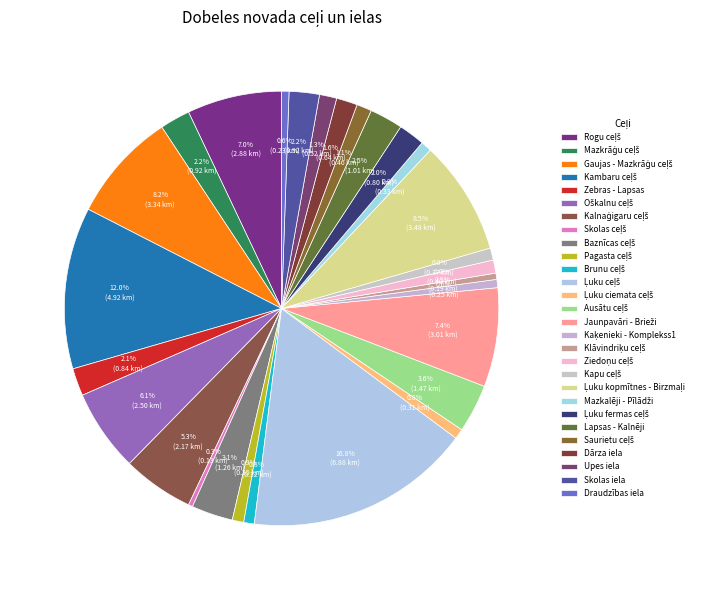

Count the number of slices in the pie.

28